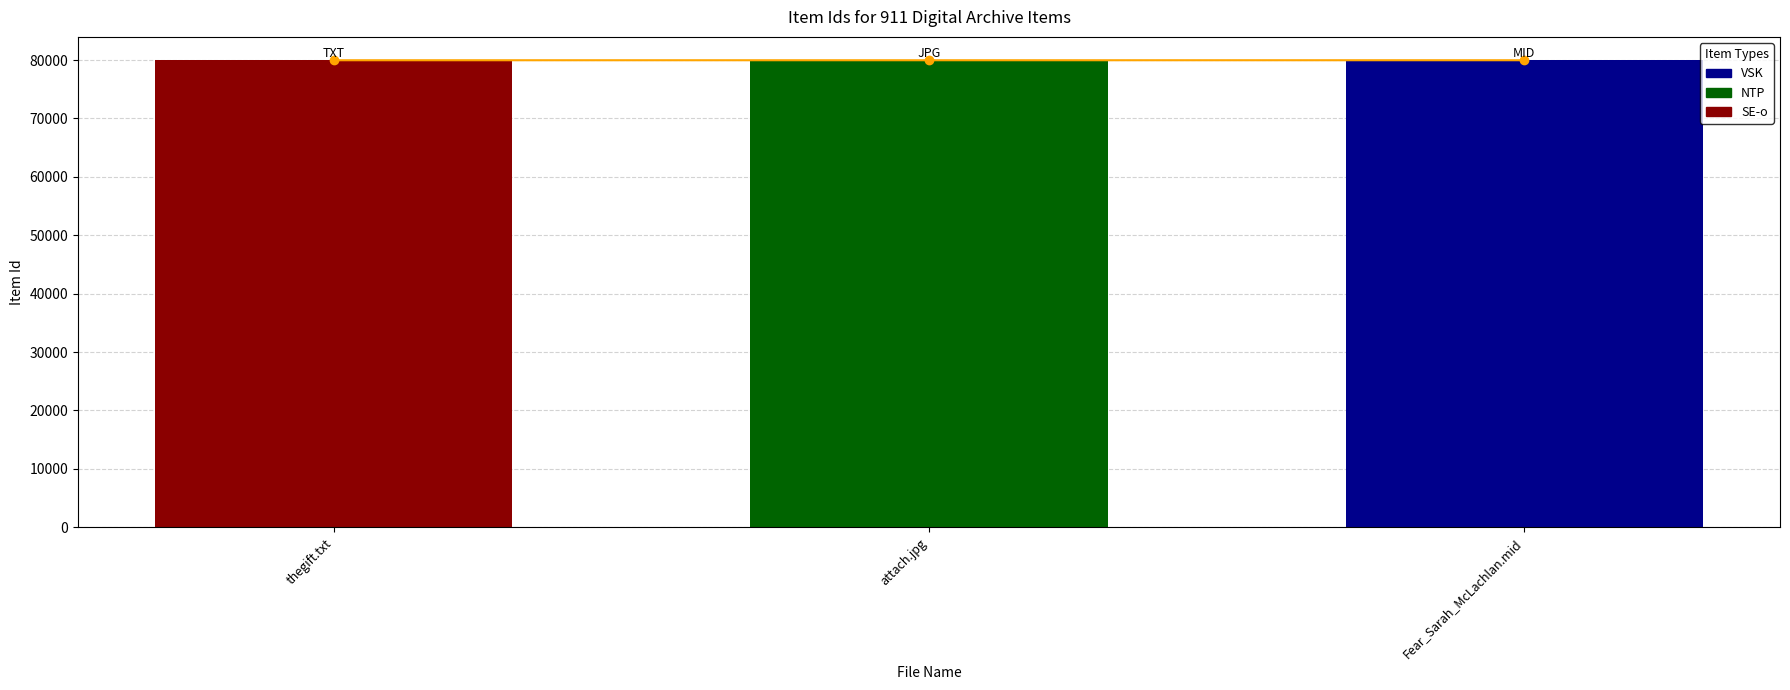

What is the sum of the values at attach.jpg and Fear_Sarah_McLachlan.mid?

159951